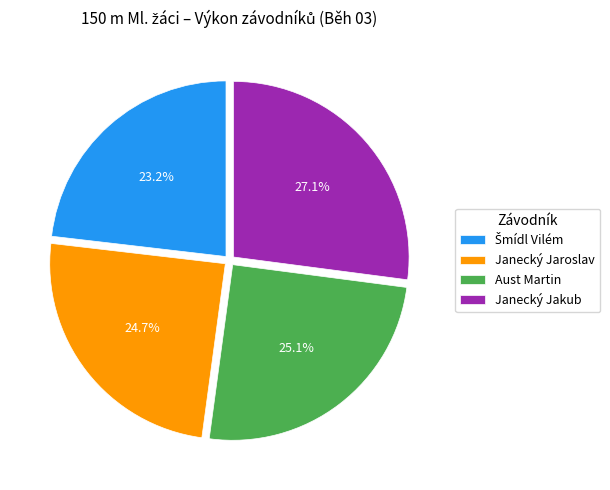

To the nearest percent, what is the combined percentage of Aust Martin and Janecký Jakub?

52%